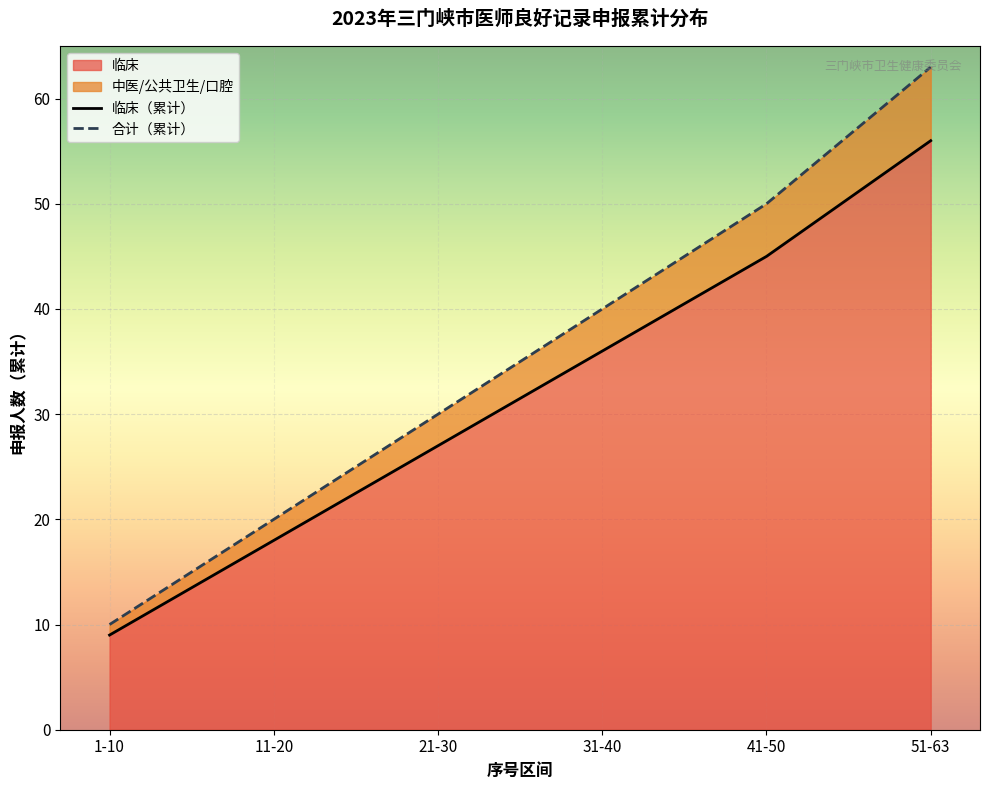

Reading right to left, what are all the values shown in this chart?

临床（累计）: 51-63=56	41-50=45	31-40=36	21-30=27	11-20=18	1-10=9
合计（累计）: 51-63=63	41-50=50	31-40=40	21-30=30	11-20=20	1-10=10